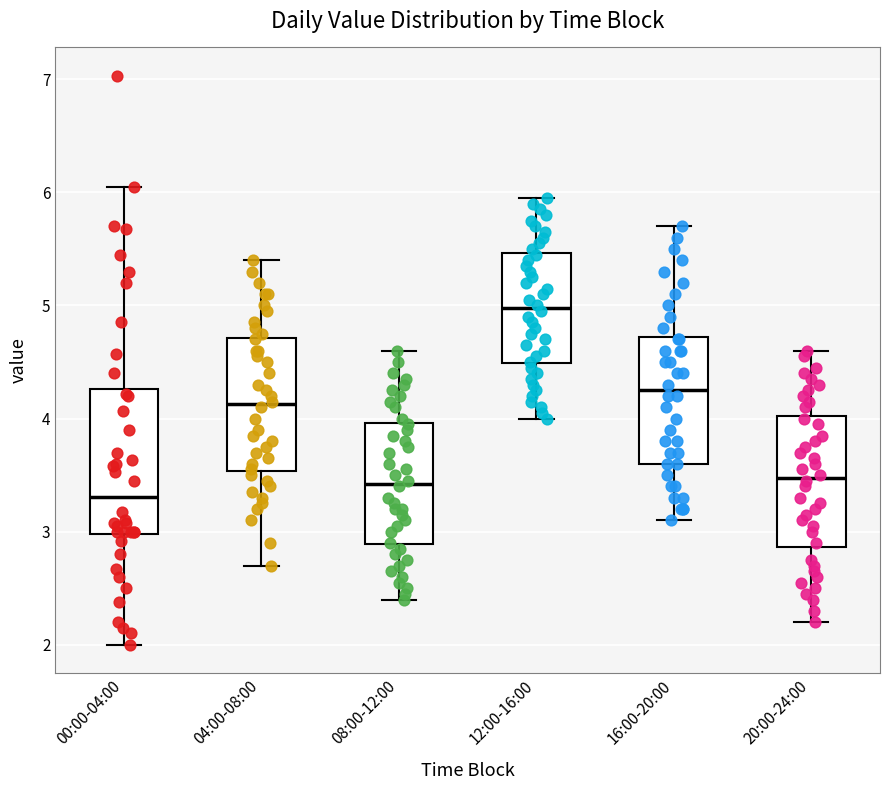

Which box has the lowest median line?

00:00-04:00